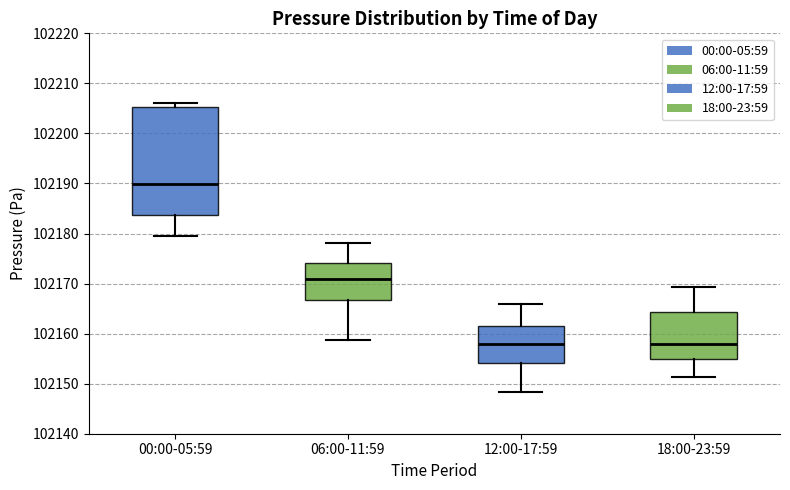

Reading left to right, transcribe this box plot: for each box, give where its median line is, the range the box spans, and where its two whiskers end, as read against the y-axis. The values are not printed on the chart, so give them approximately, as read against the axis.

00:00-05:59: median 102190, box 102184 to 102205, whiskers 102179 to 102206
06:00-11:59: median 102171, box 102167 to 102174, whiskers 102159 to 102178
12:00-17:59: median 102158, box 102154 to 102162, whiskers 102148 to 102166
18:00-23:59: median 102158, box 102155 to 102164, whiskers 102151 to 102169